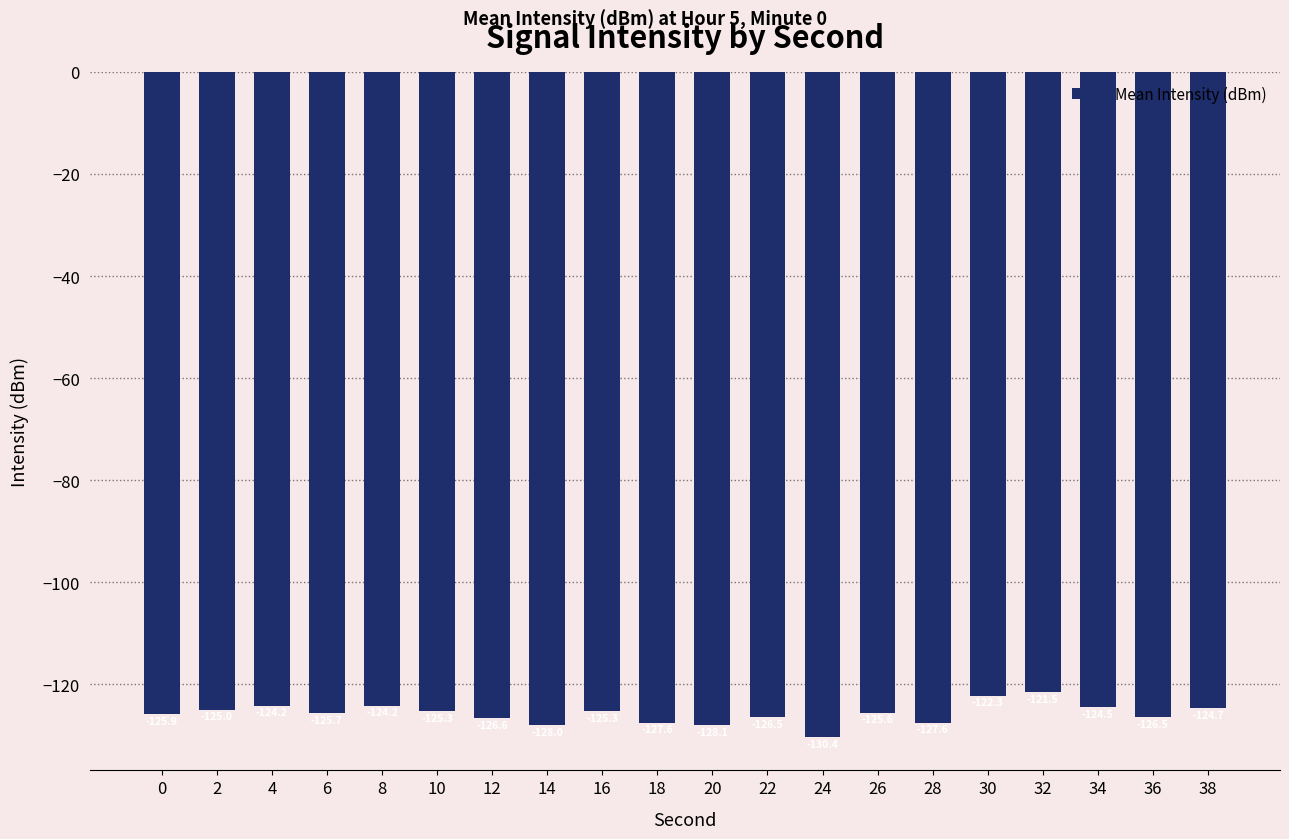

How many data points are less than -125?

13